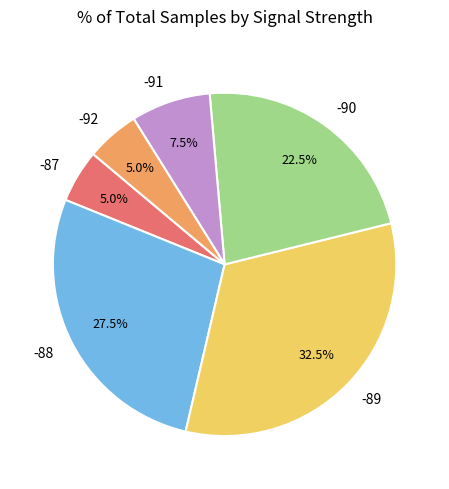

Do -91 and -87 together represent more than half of the pie?

No